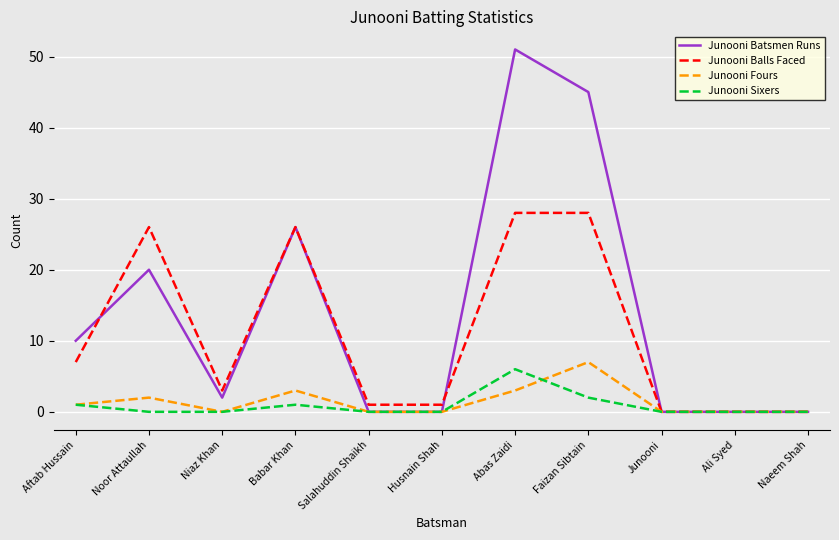

At which label is Junooni Balls Faced closest to 14?

Aftab Hussain